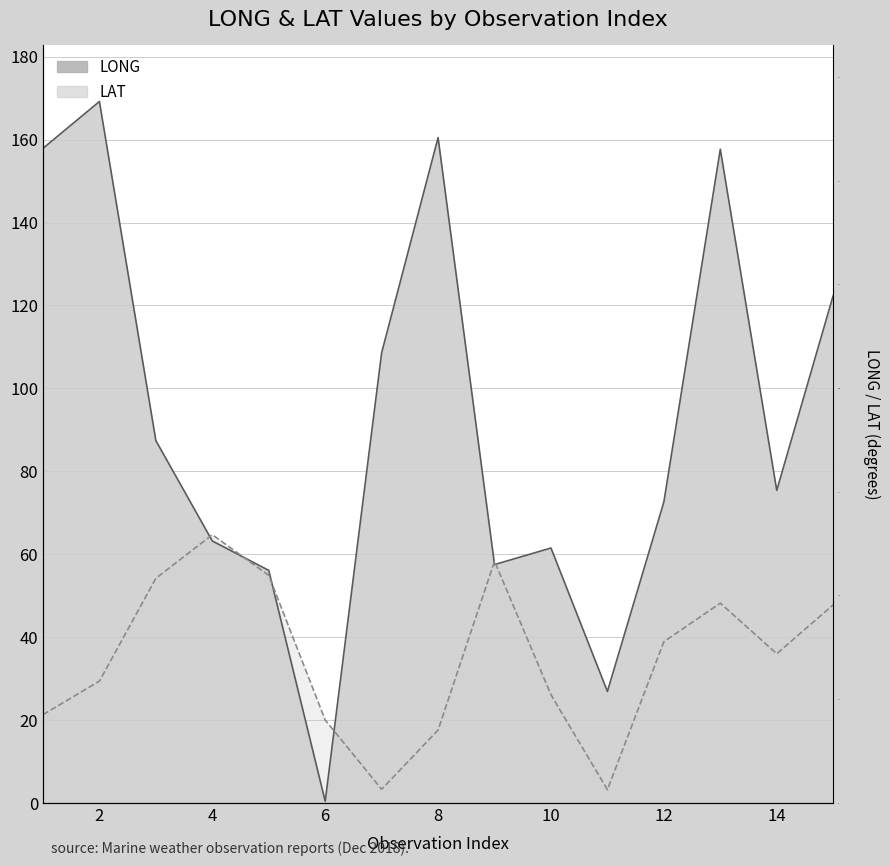

True or false: LAT has more than 0 interior local peaks.

True